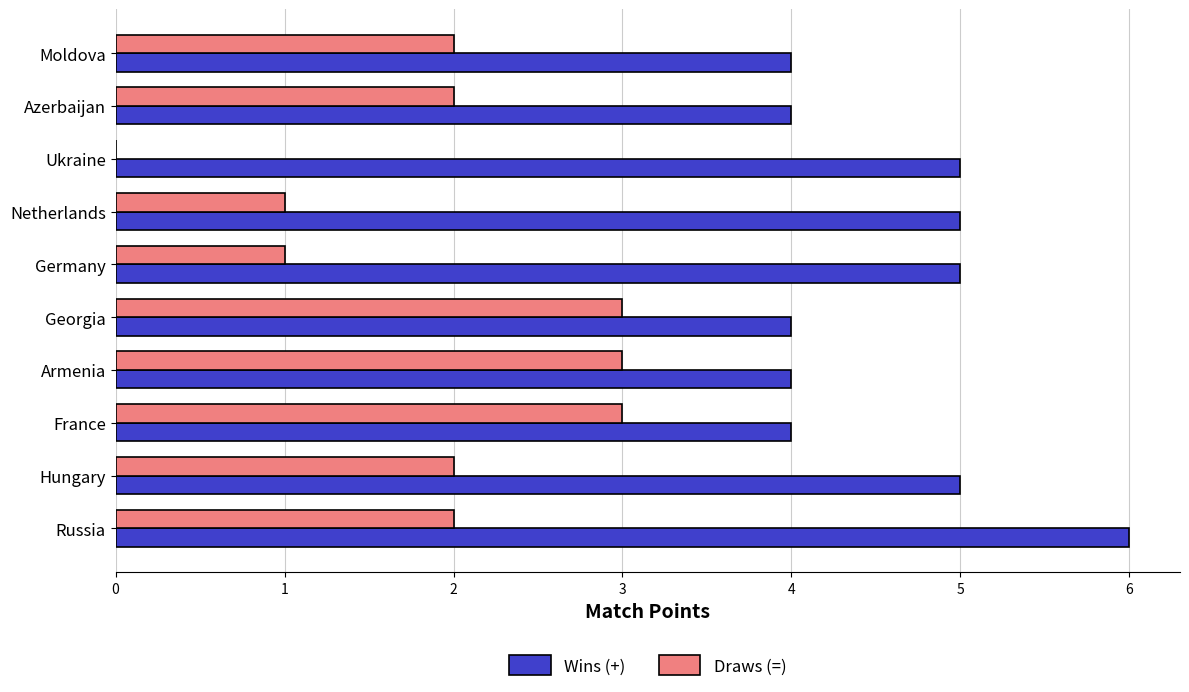

Is it true that Draws (=) equals 5 at France?

False